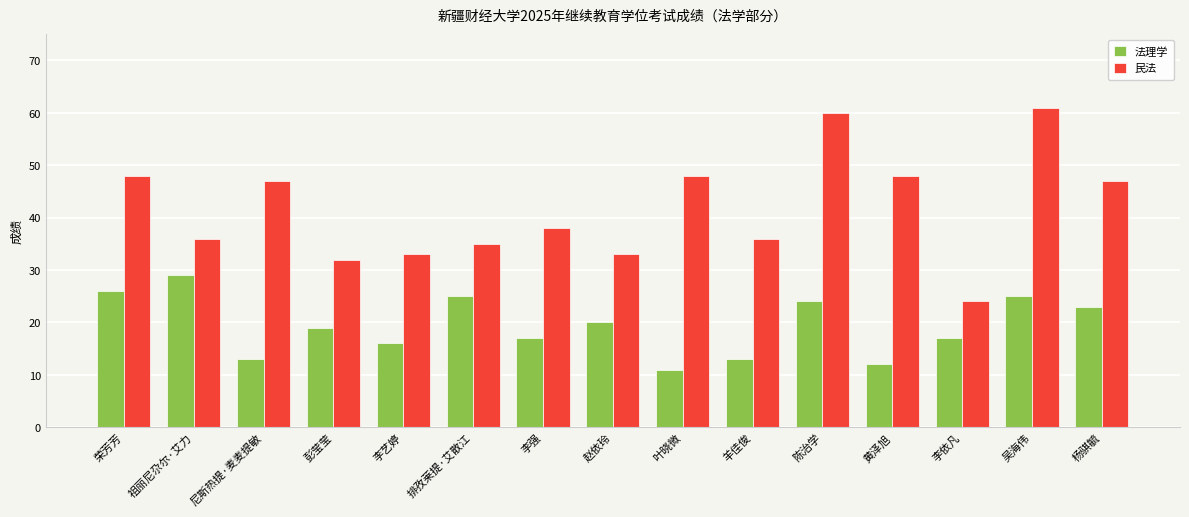

What is the total value across all series at 尼斯热提·麦麦提敏?

60